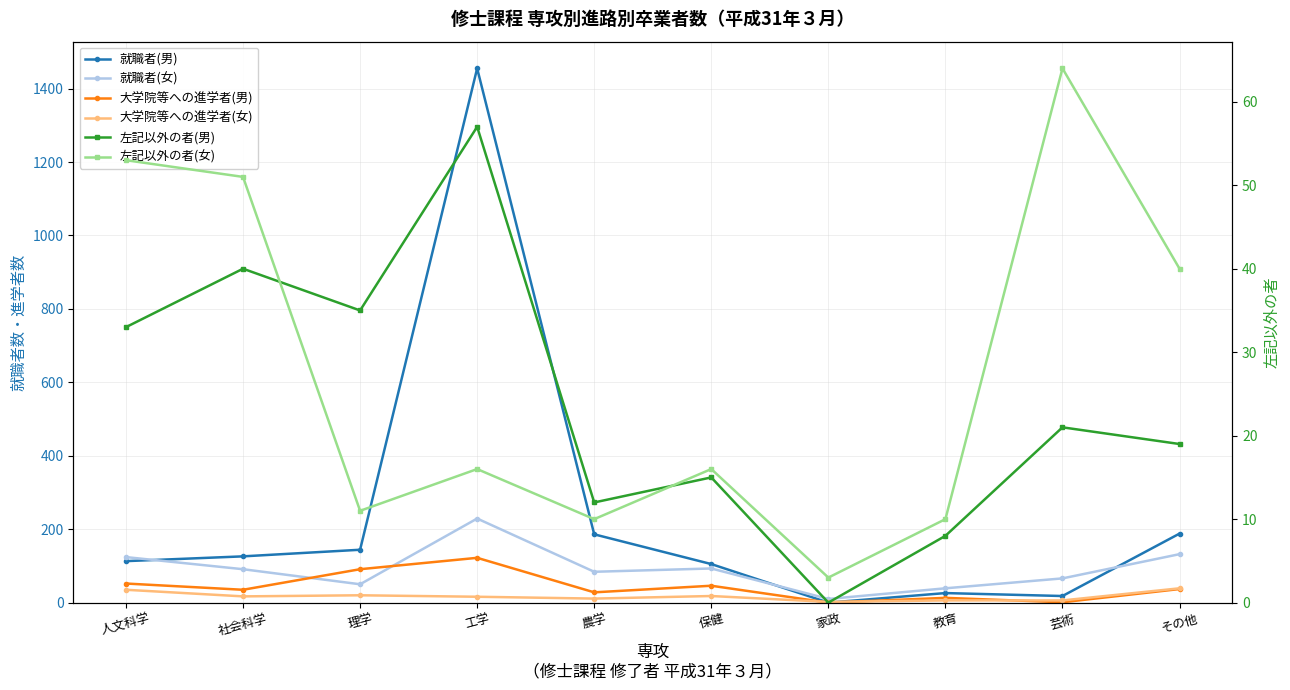

True or false: 就職者(女) has more than 1 interior local peaks.

True